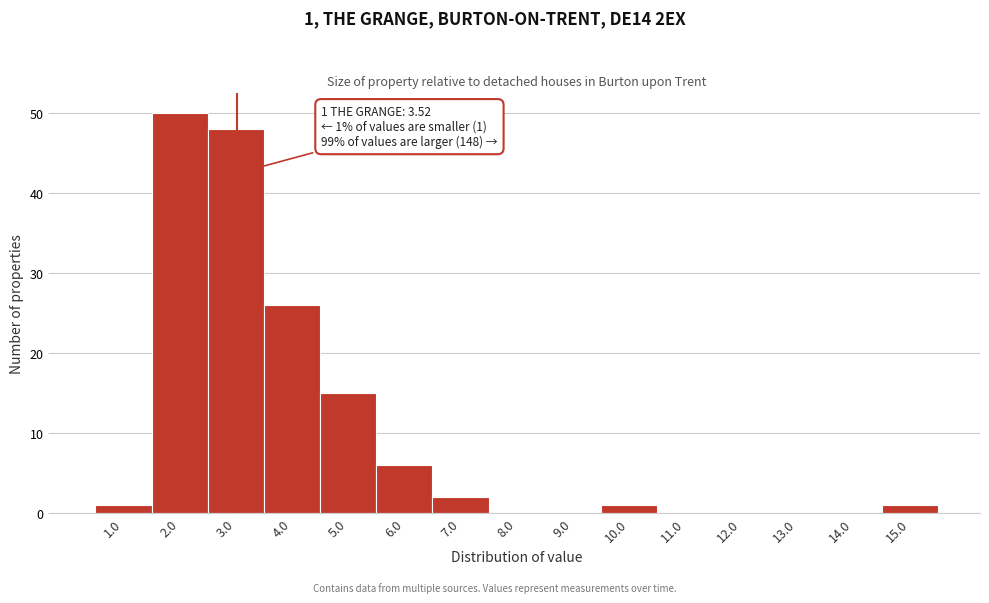

Reading left to right, extract all data points from this chart.

1.0=1	2.0=50	3.0=48	4.0=26	5.0=15	6.0=6	7.0=2	8.0=0	9.0=0	10.0=1	11.0=0	12.0=0	13.0=0	14.0=0	15.0=1